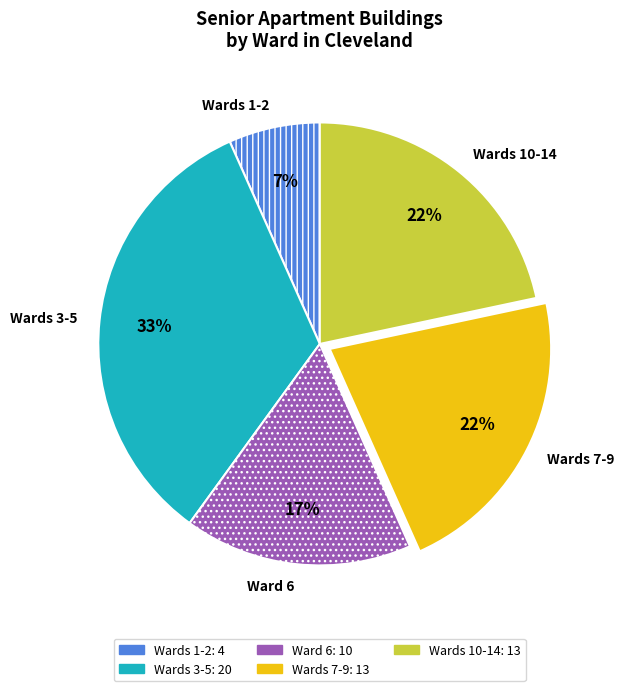

Count the number of slices in the pie.

5